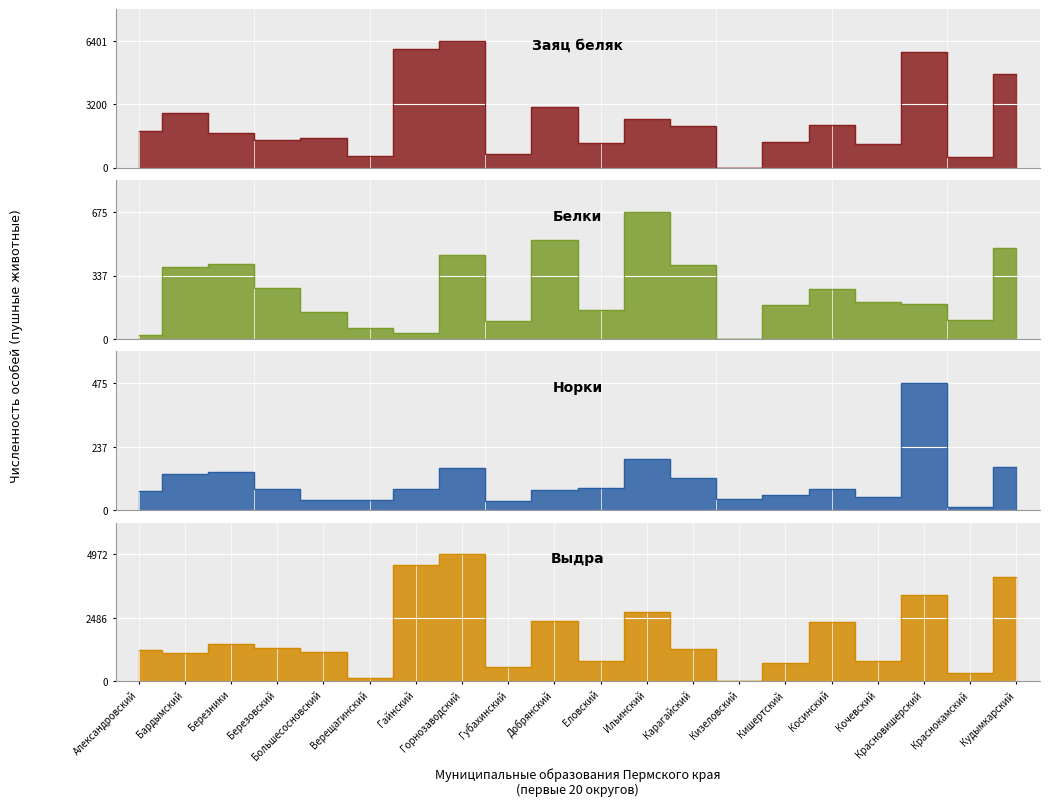

How many data points does each series have?

20